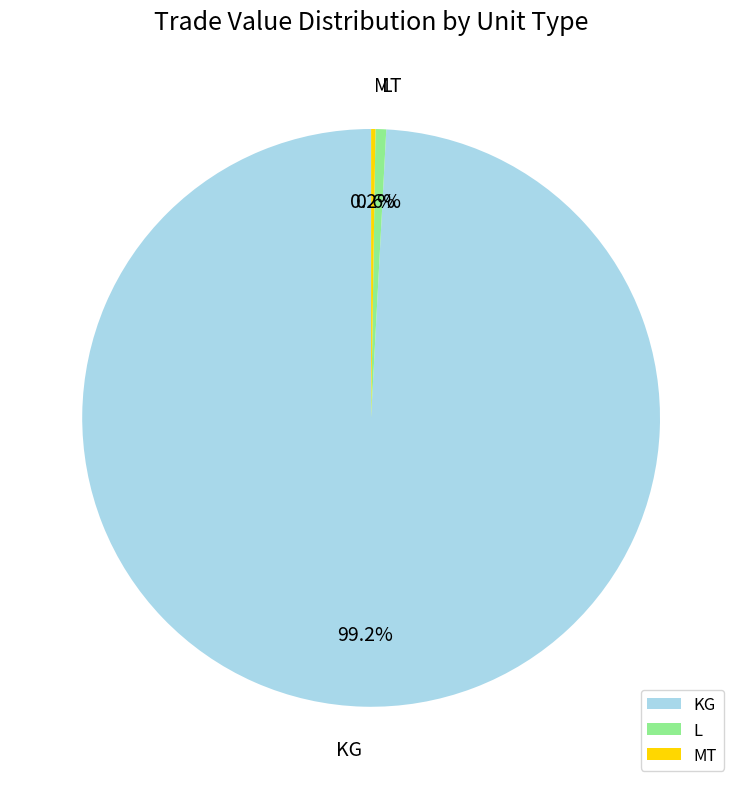

Which category has the biggest portion of the pie?

KG